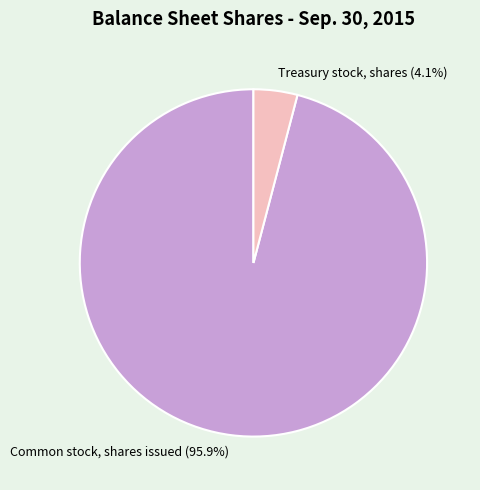

Is Common stock, shares issued the majority of the pie?

Yes